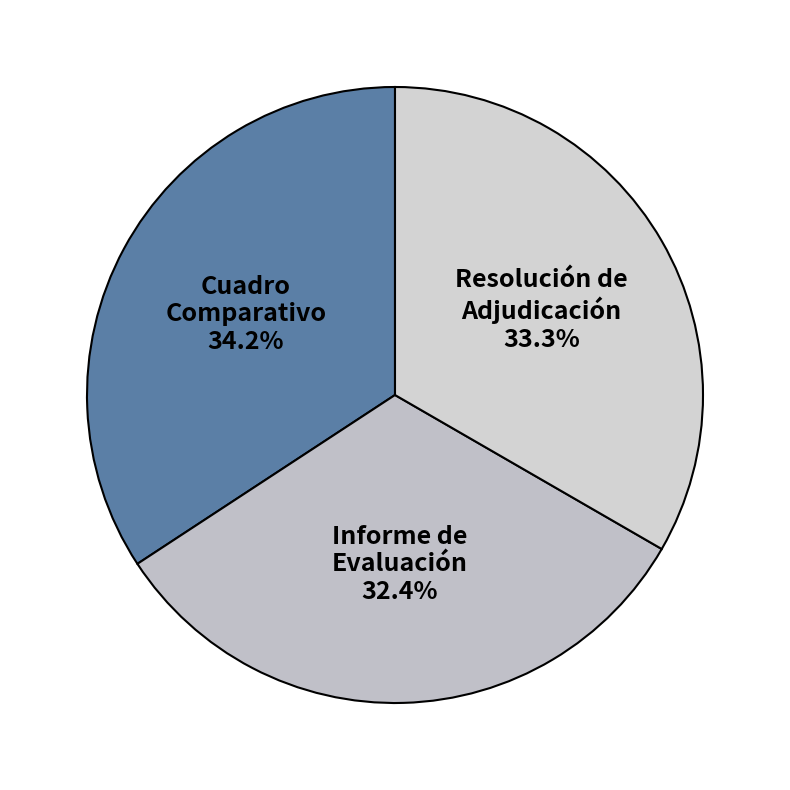

Is there any slice that represents more than half of the pie?

No